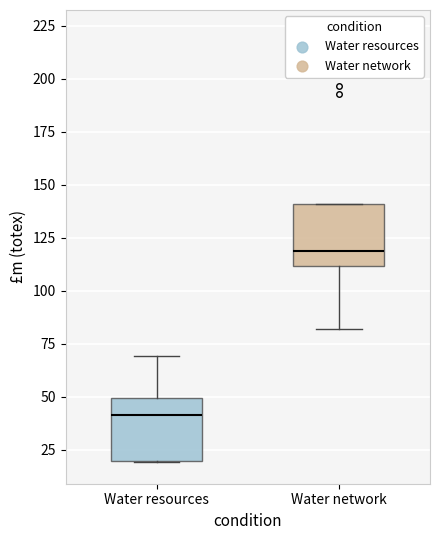

Reading left to right, transcribe this box plot: for each box, give where its median line is, the range the box spans, and where its two whiskers end, as read against the y-axis. The values are not printed on the chart, so give them approximately, as read against the axis.

Water resources: median 40, box 20 to 50, whiskers 20 to 70
Water network: median 120, box 110 to 140, whiskers 80 to 140